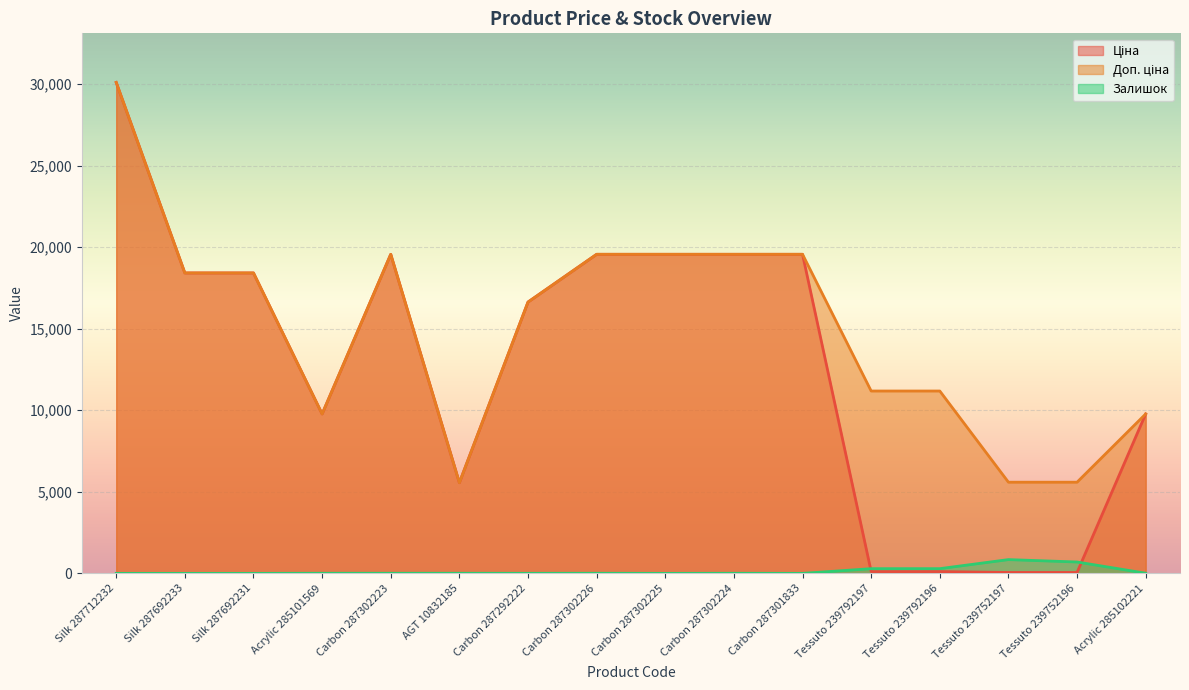

Which category has the highest value in the Доп. ціна series?

Silk 287712232